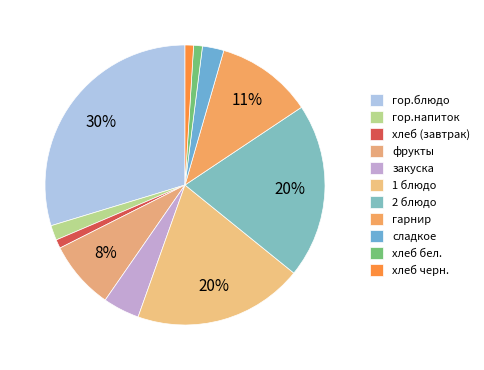

Is хлеб (завтрак) the majority of the pie?

No